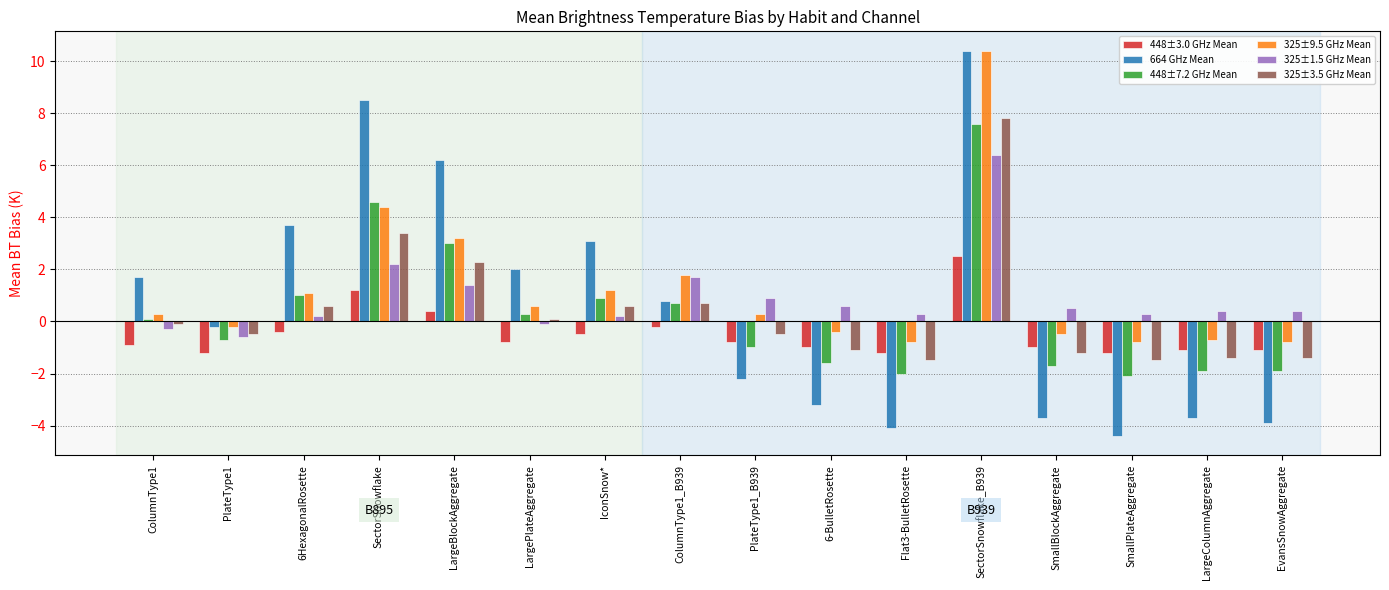

How many bars are there in each group?

6